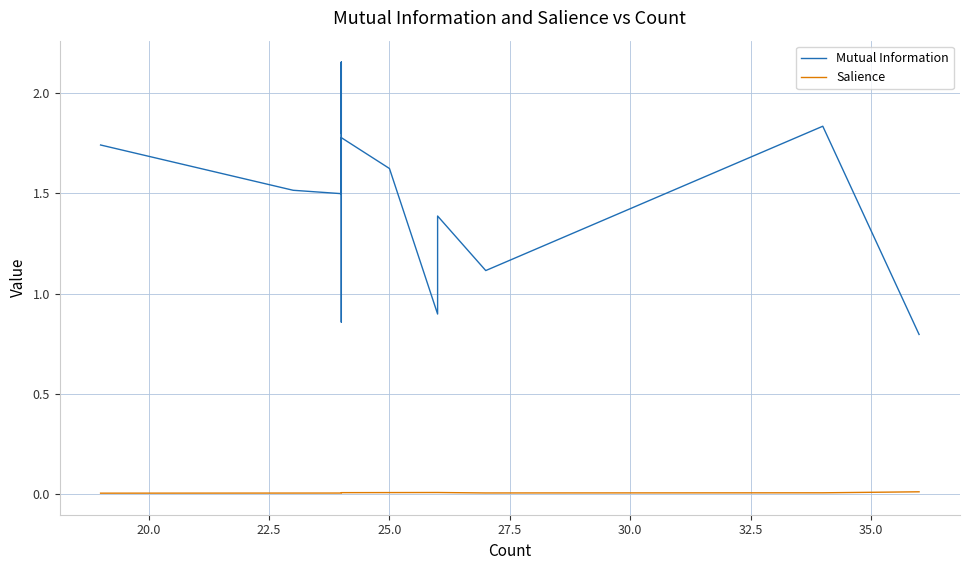

The value of Mutual Information at 18 is 2.0. True or false?

False